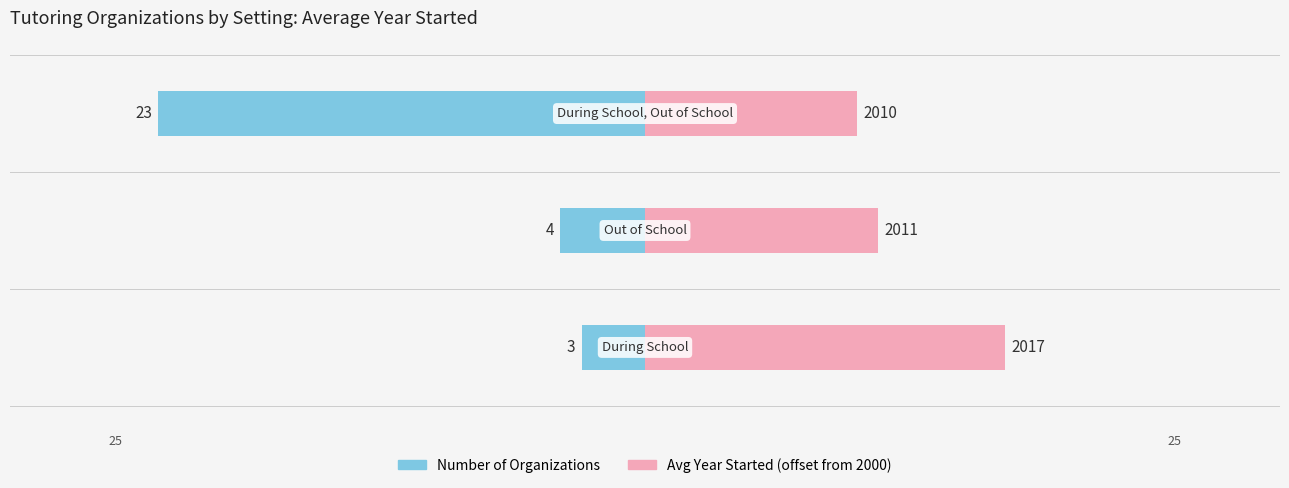

True or false: Number of Organizations has a value of -4 at −20.

True